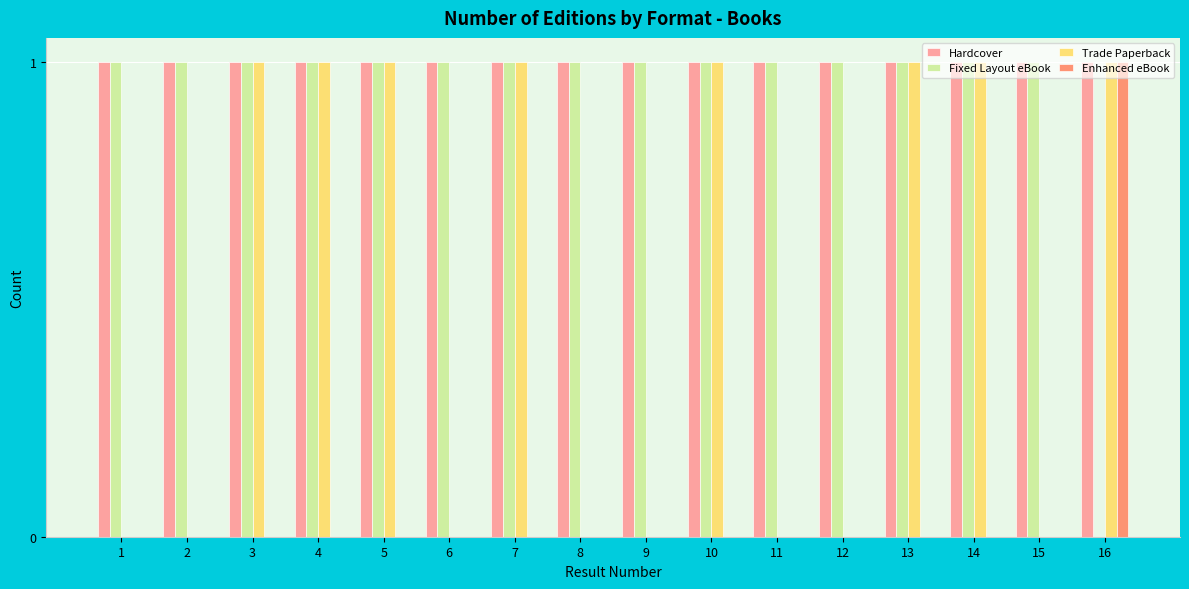

Between 2 and 4, which series saw the biggest shift?

Trade Paperback